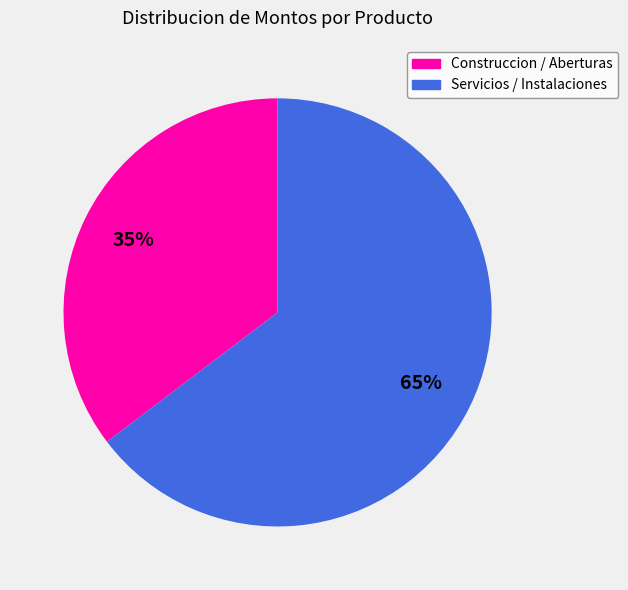

To the nearest percent, what is the average slice percentage?

50%